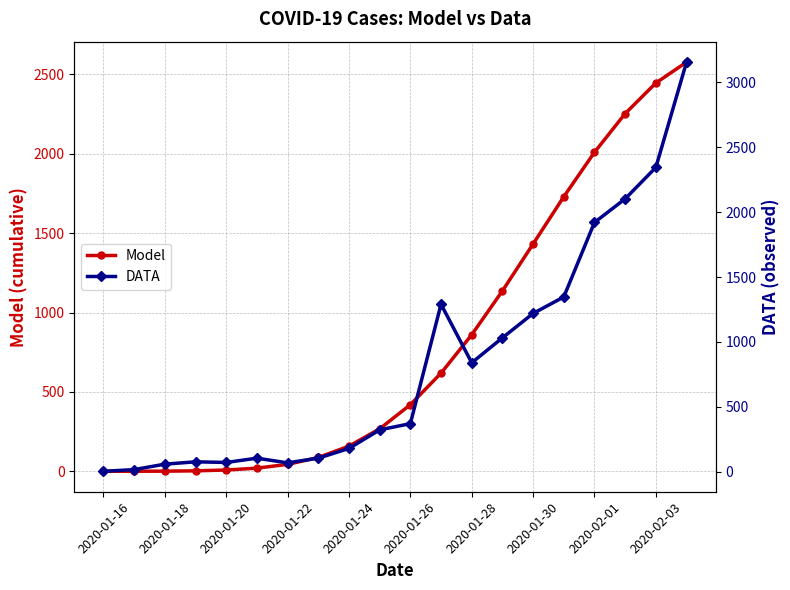

Reading left to right, what are all the values shown in this chart?

Model: 0.0	0.2	0.9	2.9	8.0	19.8	43.6	87.0	158.6	267.3	419.6	618.1	859.9	1135.9	1431.8	1729.3	2009.0	2252.7	2445.4	2576.8
DATA: 4.0	17.0	59.0	77.0	72.0	105.0	69.0	105.0	180.0	323.0	371.0	1291.0	840.0	1032.0	1220.0	1347.0	1921.0	2103.0	2345.0	3156.0